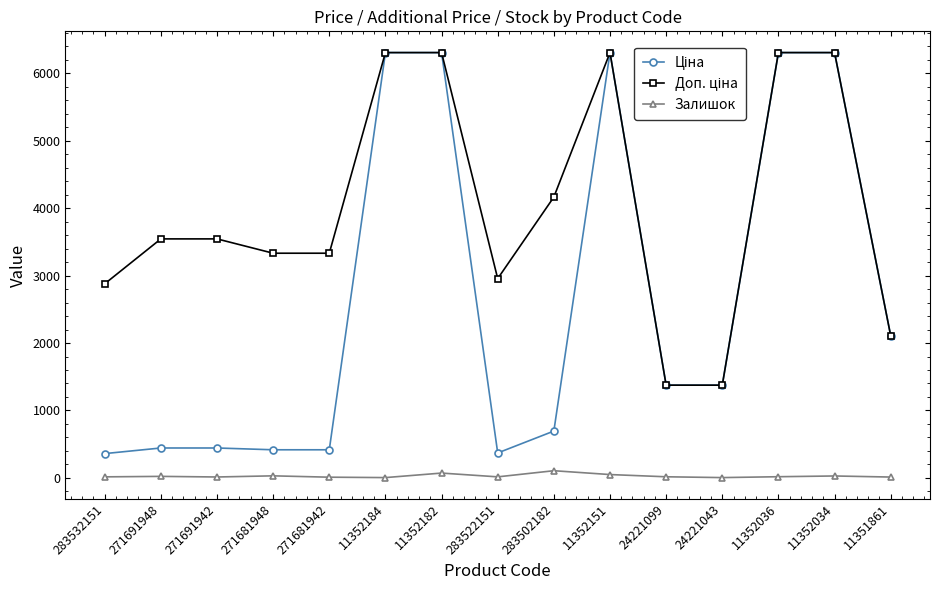

What is the total value across all series at 24221099?

2766.4